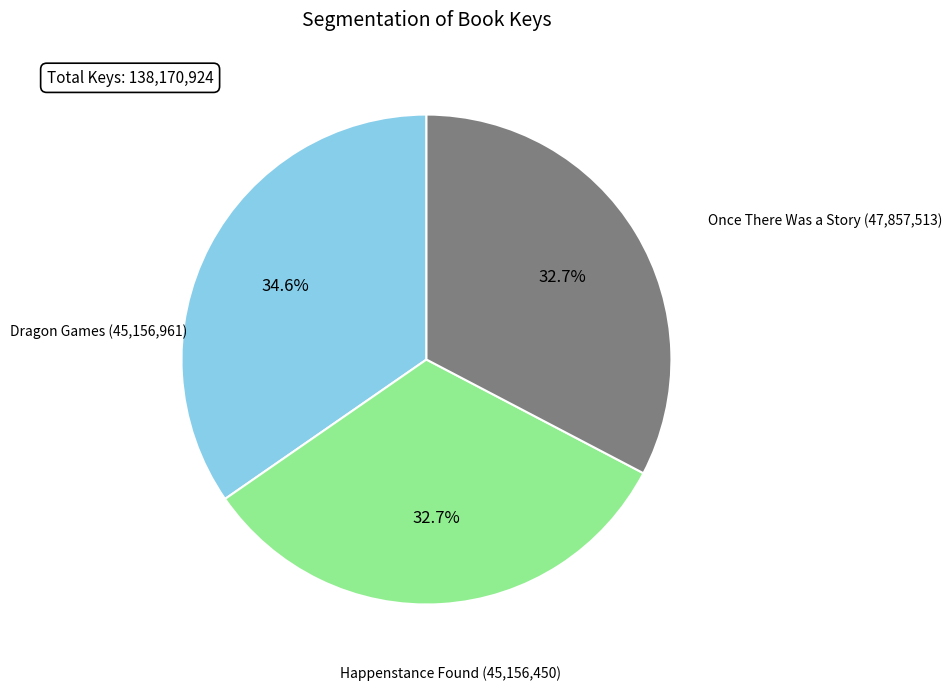

To the nearest percent, what is the difference between the largest and smallest slice percentages?

2%